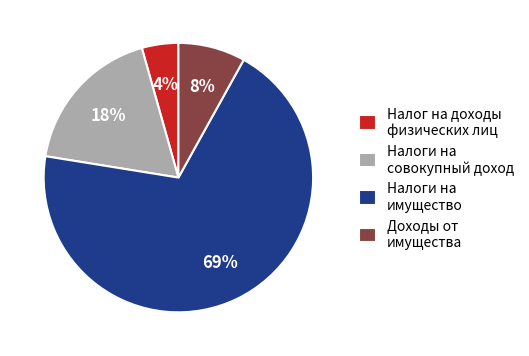

Rank the categories by value from highest to lowest.

Налоги на имущество, Налоги на совокупный доход, Доходы от имущества, Налог на доходы физических лиц